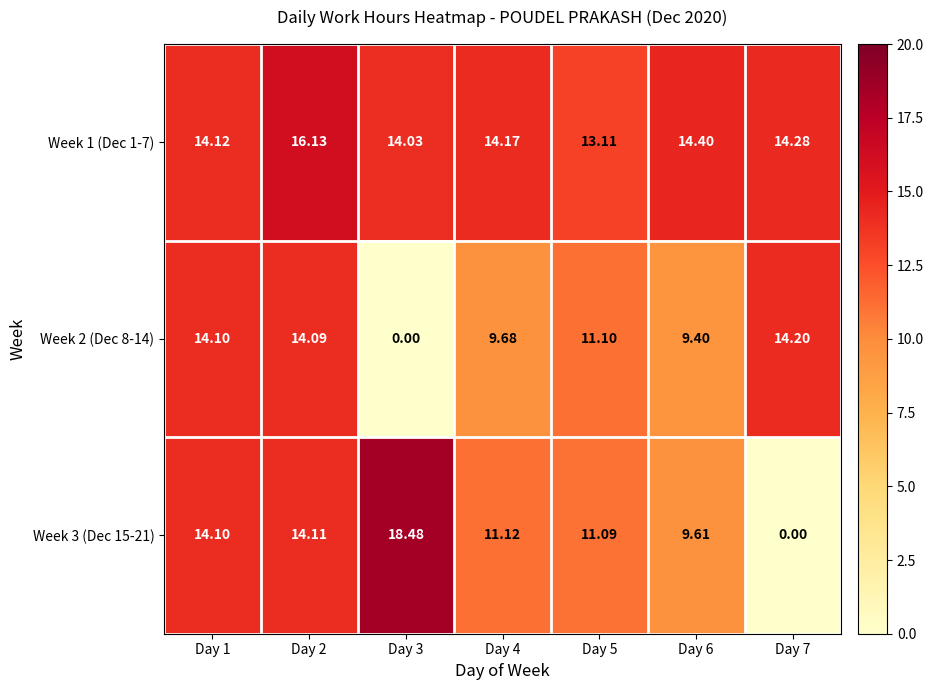

Is the value of Week 1 (Dec 1-7) at Day 5 greater than the value of Week 2 (Dec 8-14) at Day 1?

No